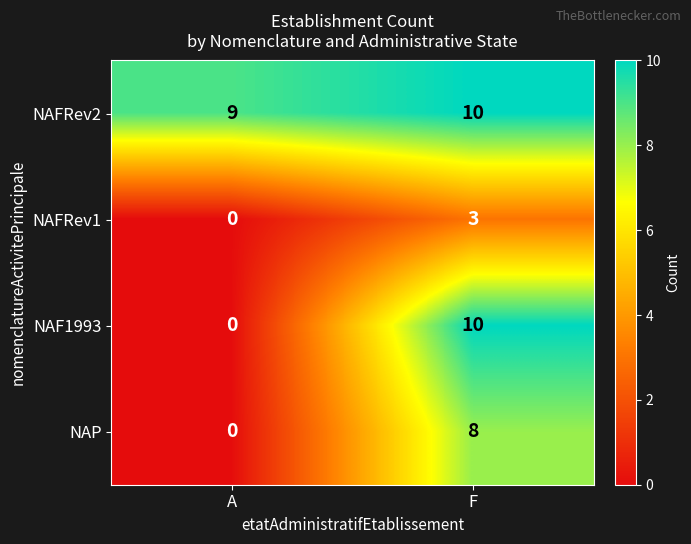

Is it true that NAFRev1 equals 3 at F?

True